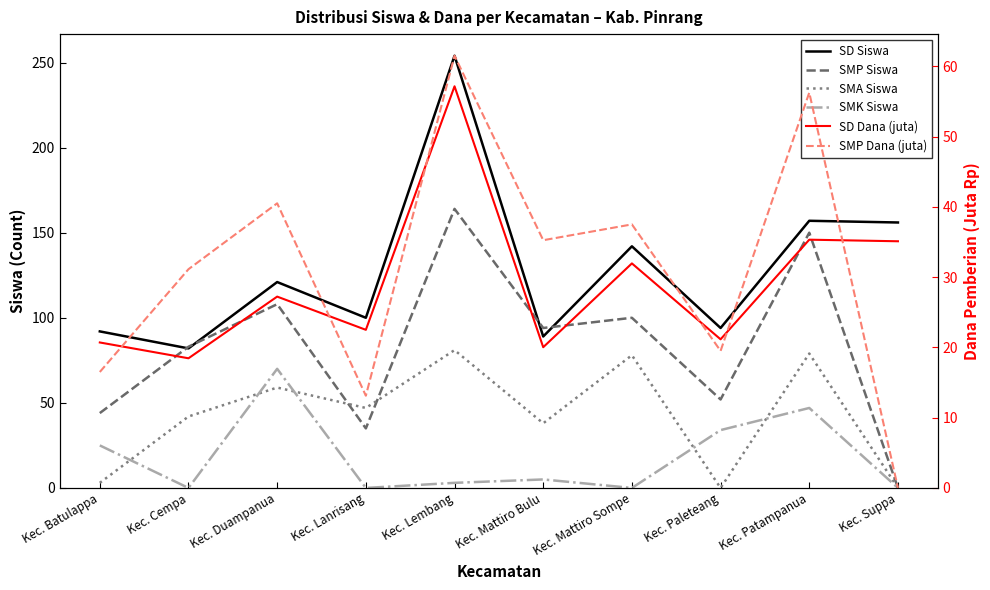

Rank the categories by SMP Siswa value from highest to lowest.

Kec. Lembang, Kec. Patampanua, Kec. Duampanua, Kec. Mattiro Sompe, Kec. Mattiro Bulu, Kec. Cempa, Kec. Paleteang, Kec. Batulappa, Kec. Lanrisang, Kec. Suppa